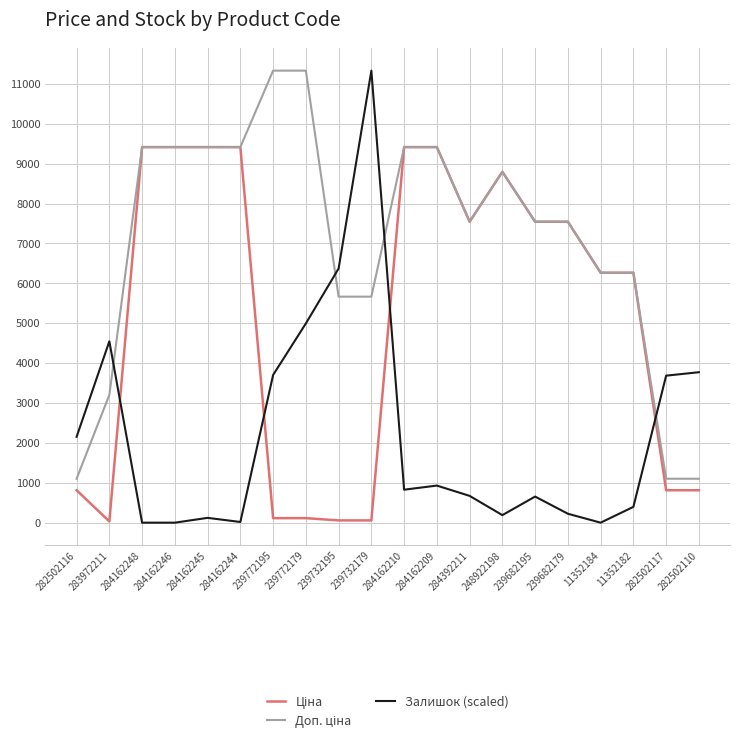

Which series has the largest range (max minus min)?

Залишок (scaled)